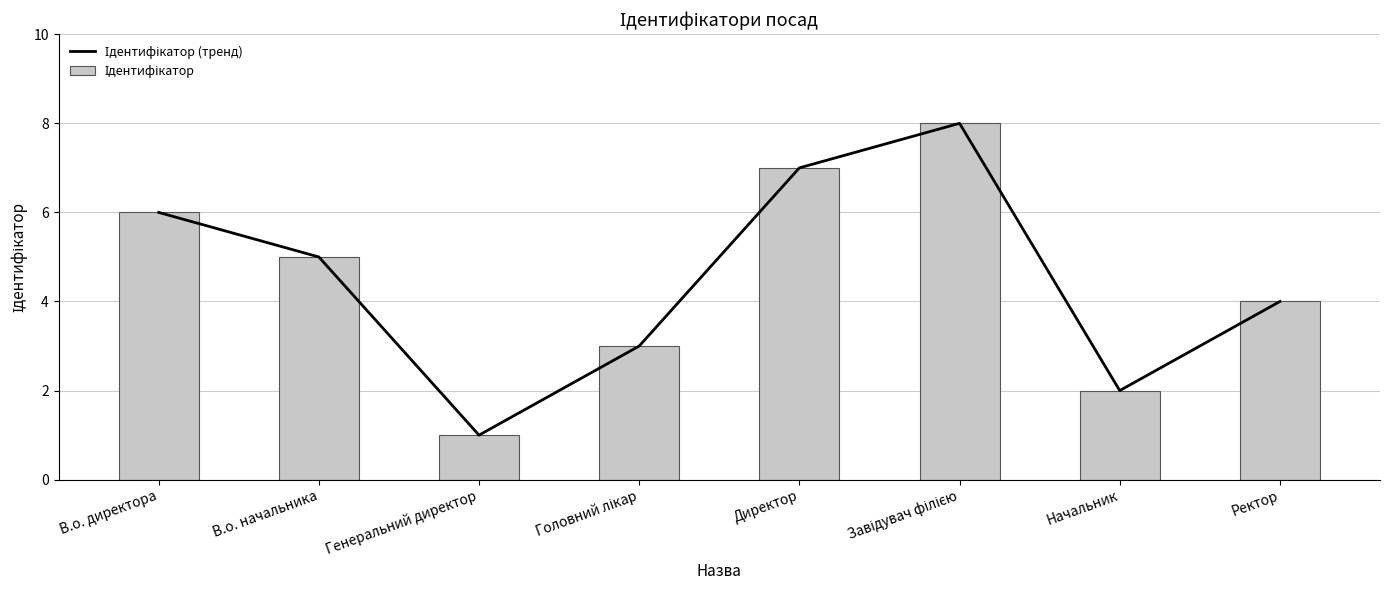

How many groups of bars are there?

8